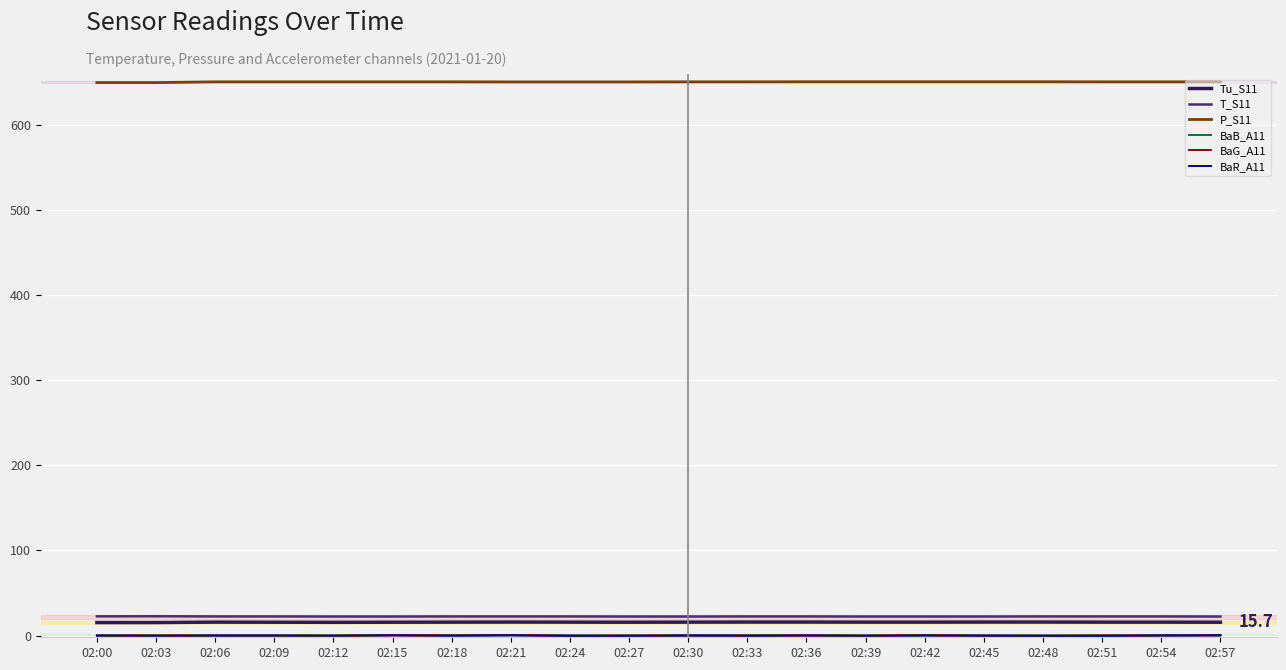

The P_S11 series shows 1162.9 at 02:45. True or false?

False